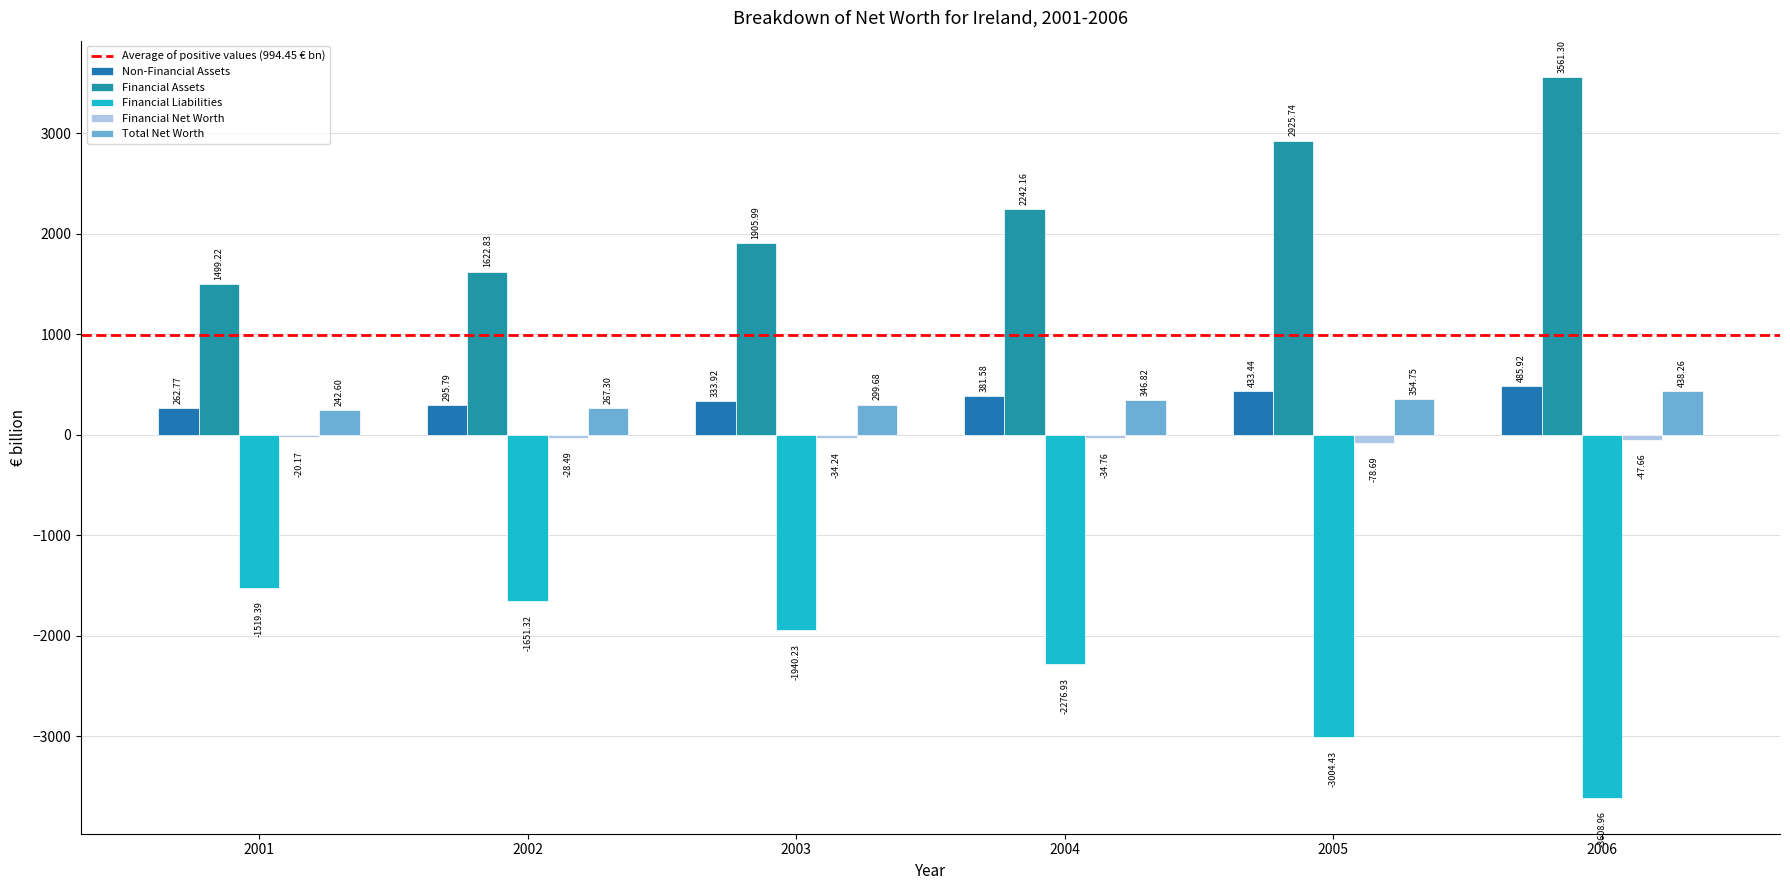

At which label is Financial Liabilities closest to -2564?

2004